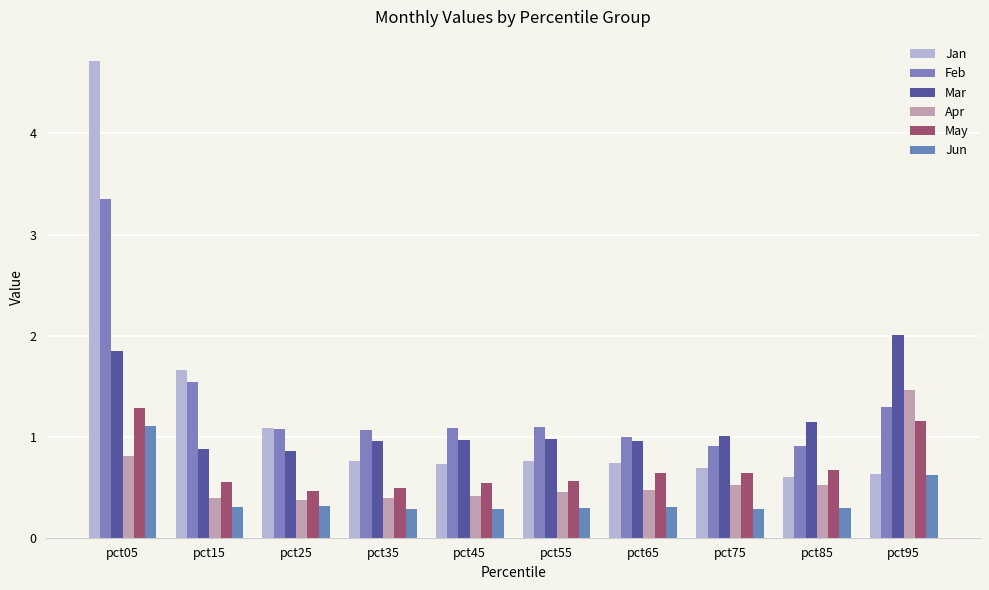

How many Jun values are between 0 and 1?

9